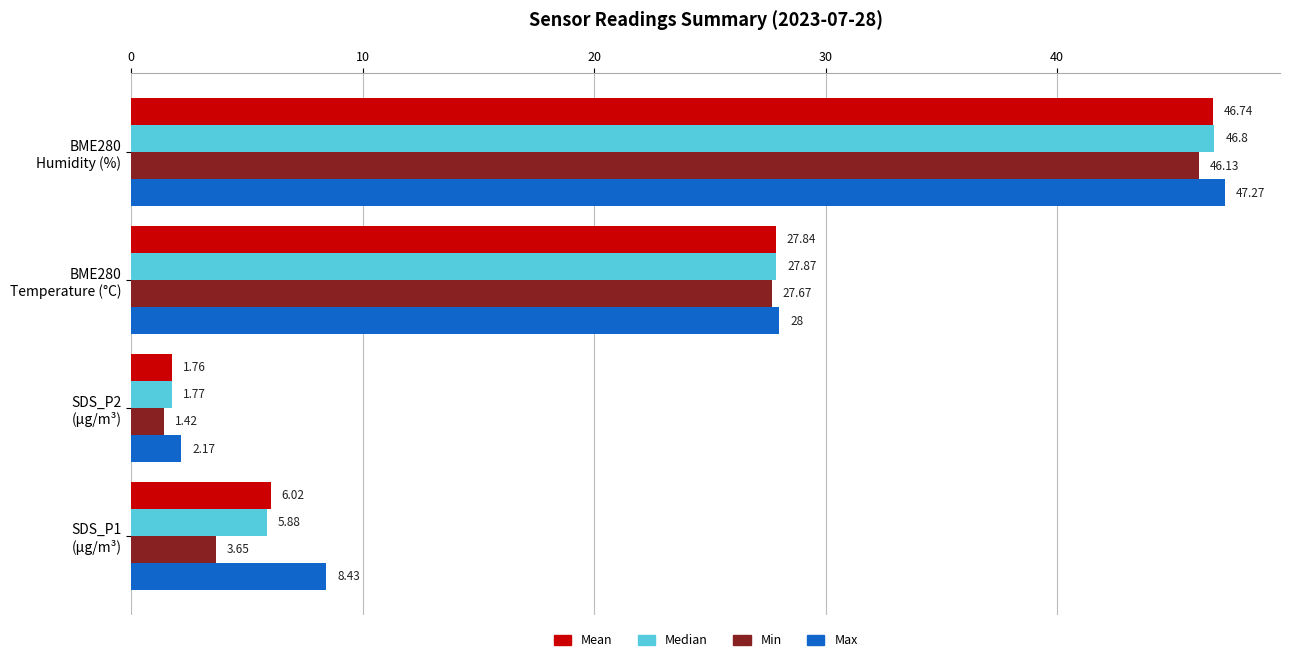

Which series has the largest total across all categories?

Max